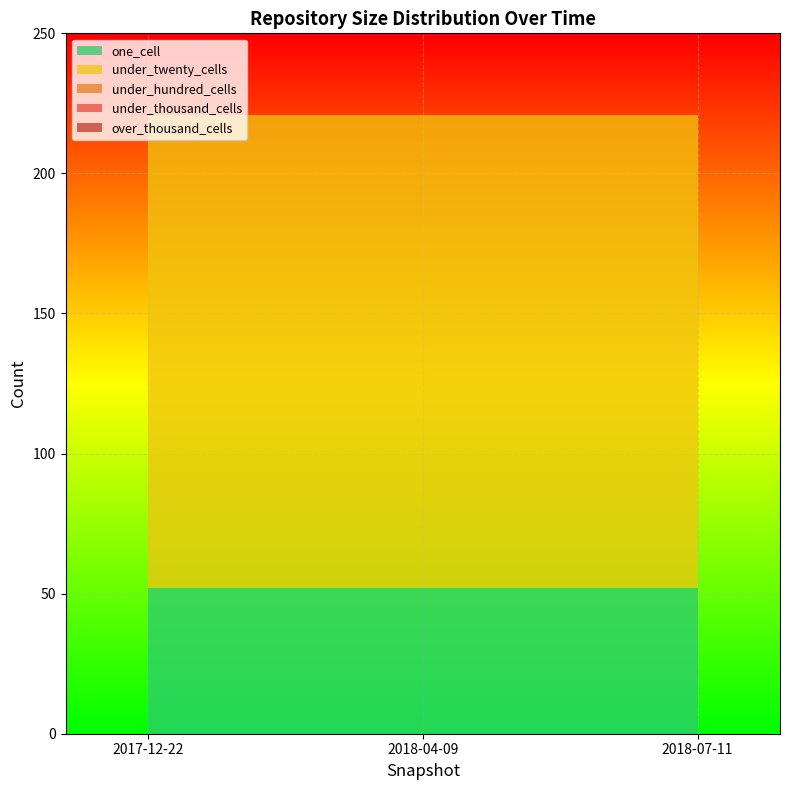

Reading left to right, list all the values displayed in this chart.

one_cell: 2017-12-22=52	2018-04-09=52	2018-07-11=52
under_twenty_cells: 2017-12-22=169	2018-04-09=169	2018-07-11=169
under_hundred_cells: 2017-12-22=0	2018-04-09=0	2018-07-11=0
under_thousand_cells: 2017-12-22=0	2018-04-09=0	2018-07-11=0
over_thousand_cells: 2017-12-22=0	2018-04-09=0	2018-07-11=0